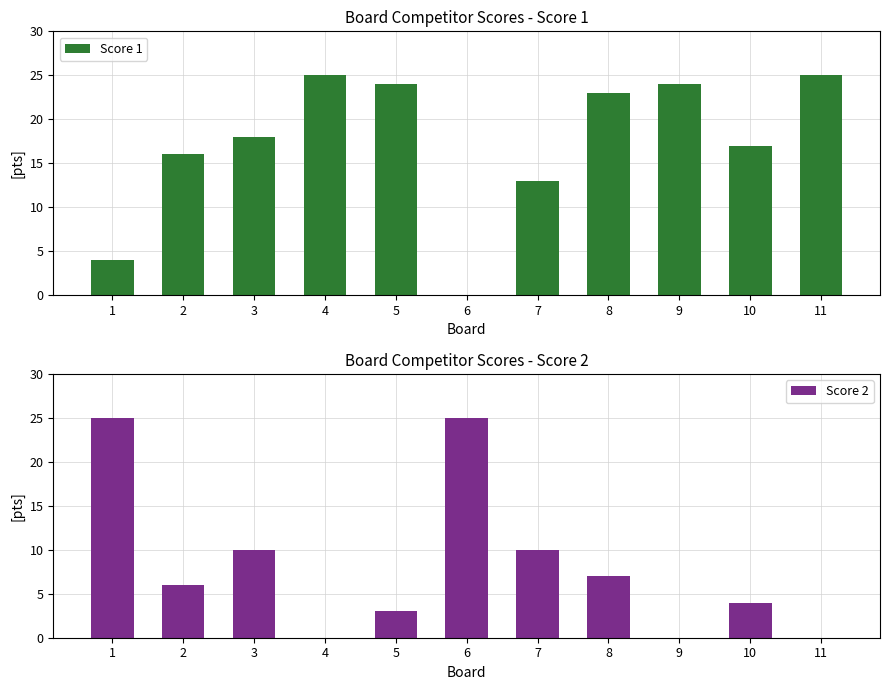

Are the bars grouped side by side (vs. stacked)?

Yes